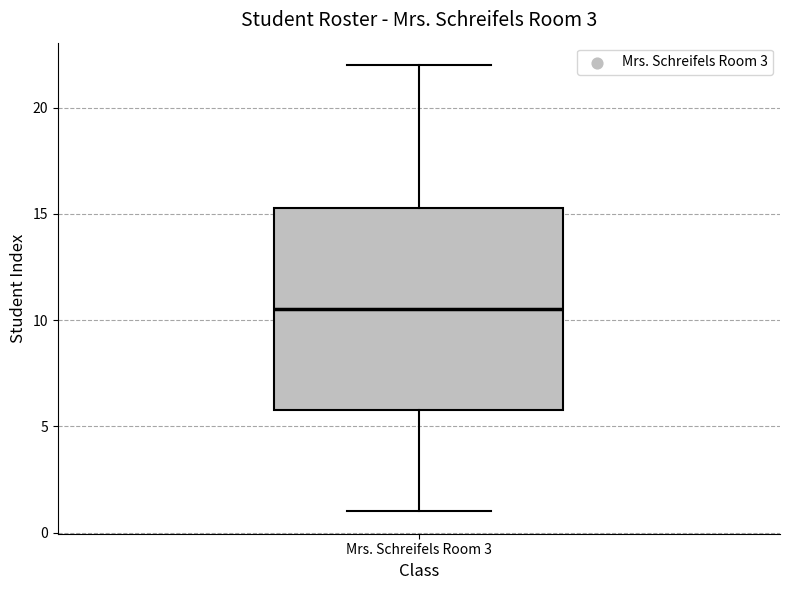

Read this box plot against the y-axis: the position of the median line, the range covered by the box, and the ends of both whiskers. The values are not printed on the chart, so give them approximately, as read against the axis.

median 10.5, box 6.0 to 15.5, whiskers 1.0 to 22.0